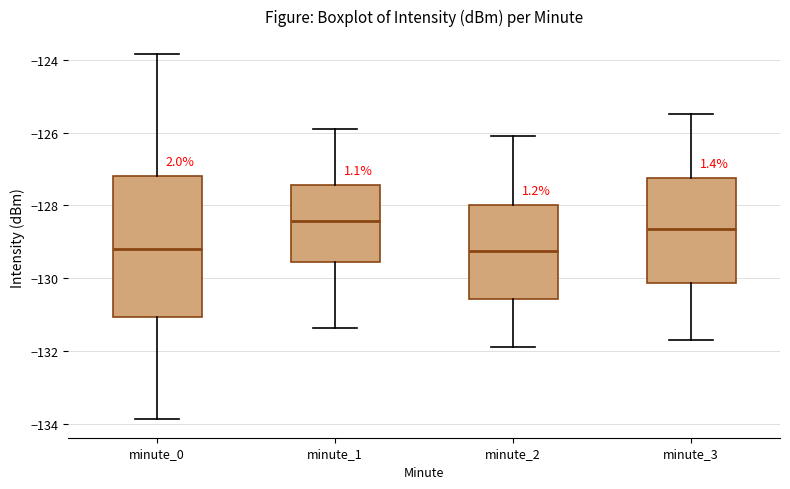

Which box has the highest median line?

minute_1